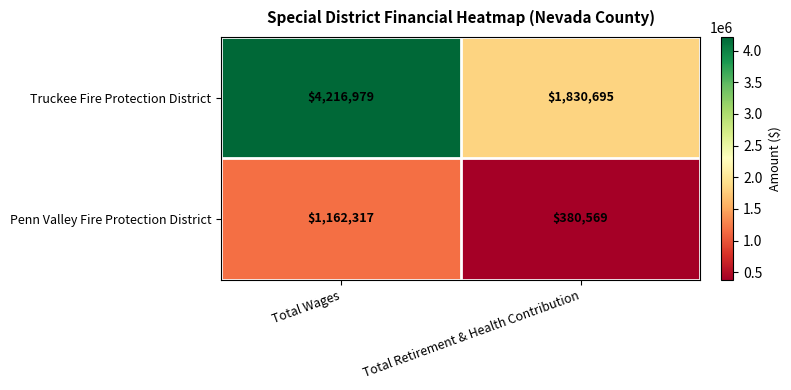

What is the average value of the Penn Valley Fire Protection District series?

771443